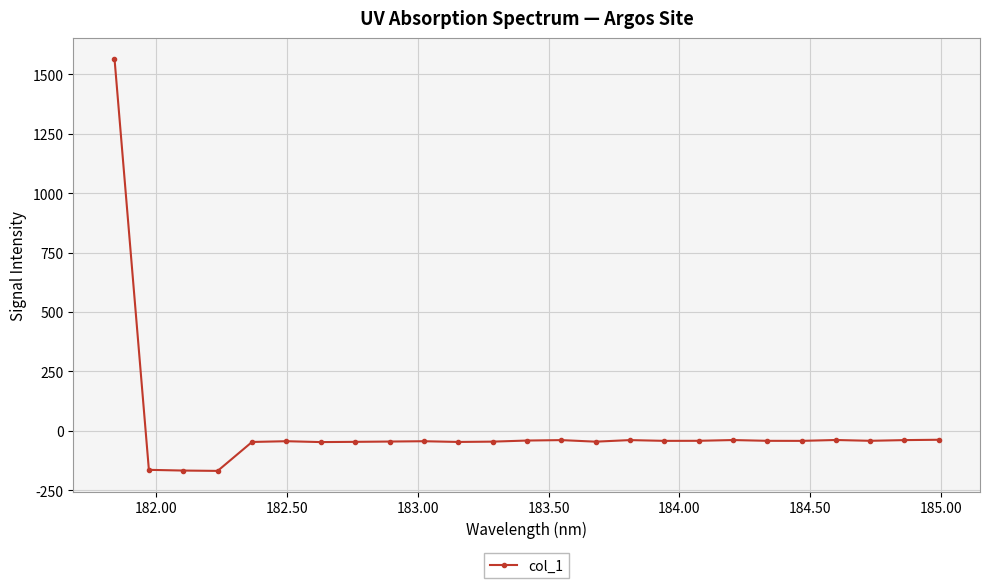

How many data points are less than -42?

17